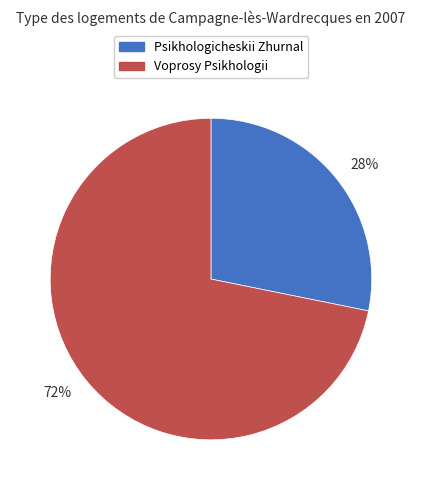

Which has a higher value, Voprosy Psikhologii or Psikhologicheskii Zhurnal?

Voprosy Psikhologii